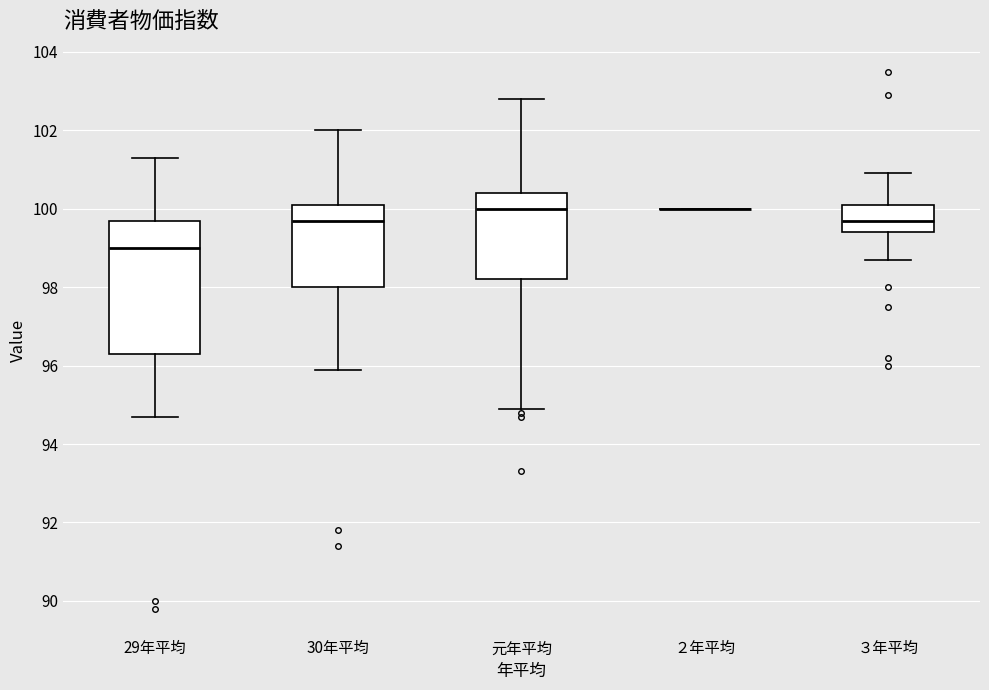

Reading left to right, transcribe this box plot: for each box, give where its median line is, the range the box spans, and where its two whiskers end, as read against the y-axis. The values are not printed on the chart, so give them approximately, as read against the axis.

29年平均: median 99.0, box 96.4 to 99.8, whiskers 94.8 to 101.4
30年平均: median 99.8, box 98.0 to 100.2, whiskers 96.0 to 102.0
元年平均: median 100.0, box 98.2 to 100.4, whiskers 95.0 to 102.8
２年平均: box collapsed to a line at 100.0, whiskers 100.0 to 100.0
３年平均: median 99.8, box 99.4 to 100.2, whiskers 98.8 to 101.0